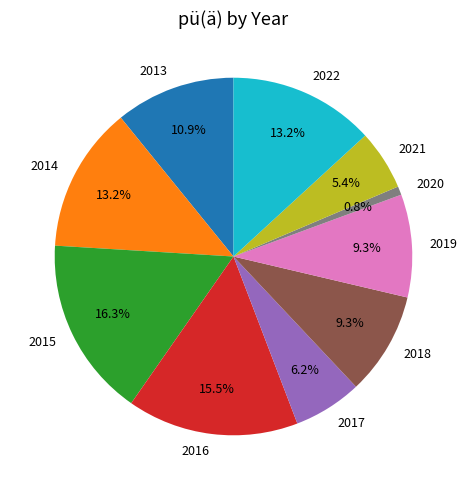

Is the sum of 2022 and 2021 greater than half?

No